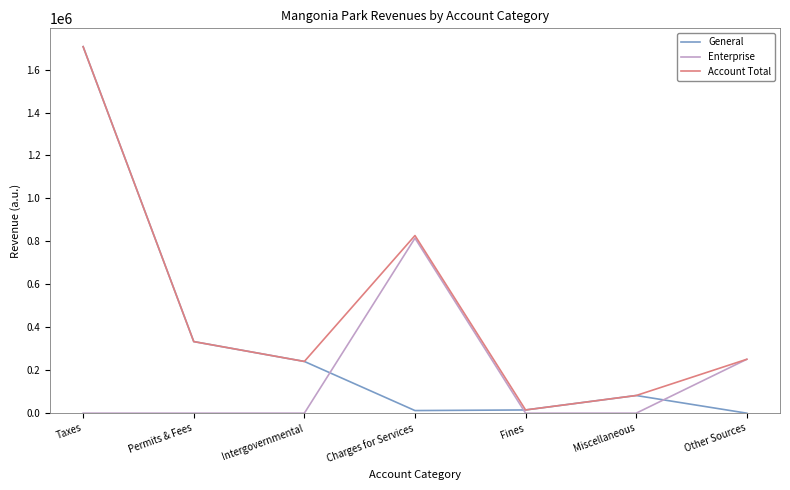

Does the chart have visible grid lines?

No